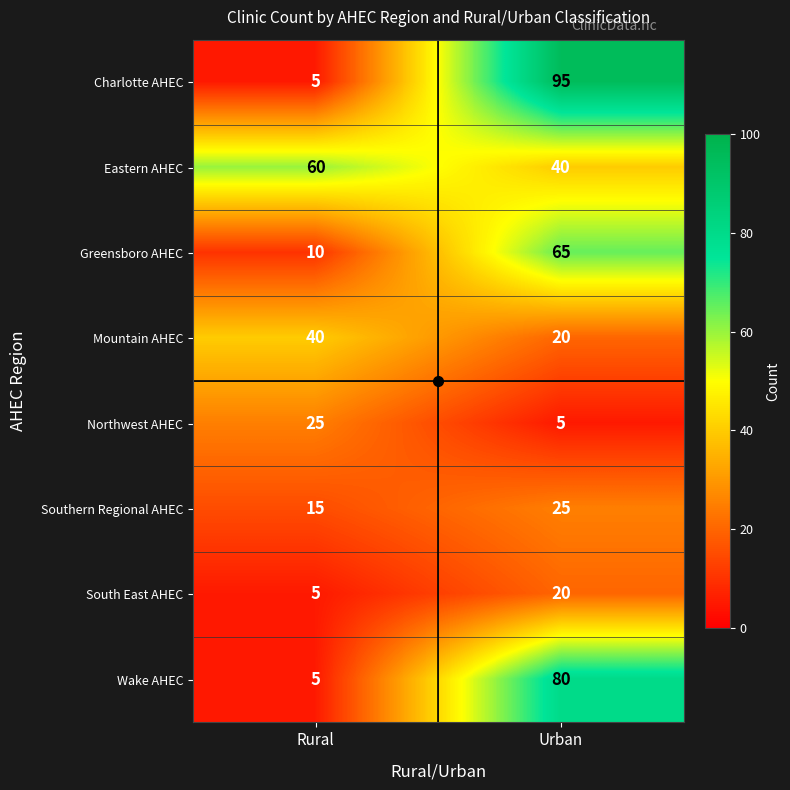

Which series has the widest spread of values?

Charlotte AHEC